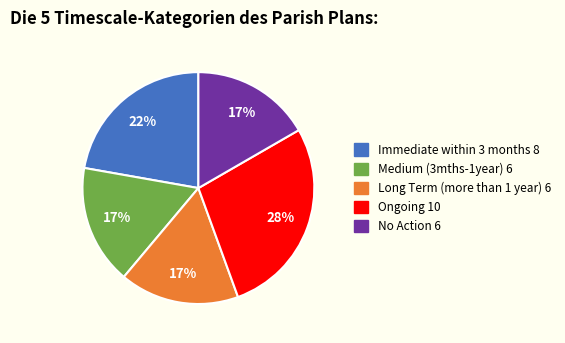

How many segments does this pie chart have?

5